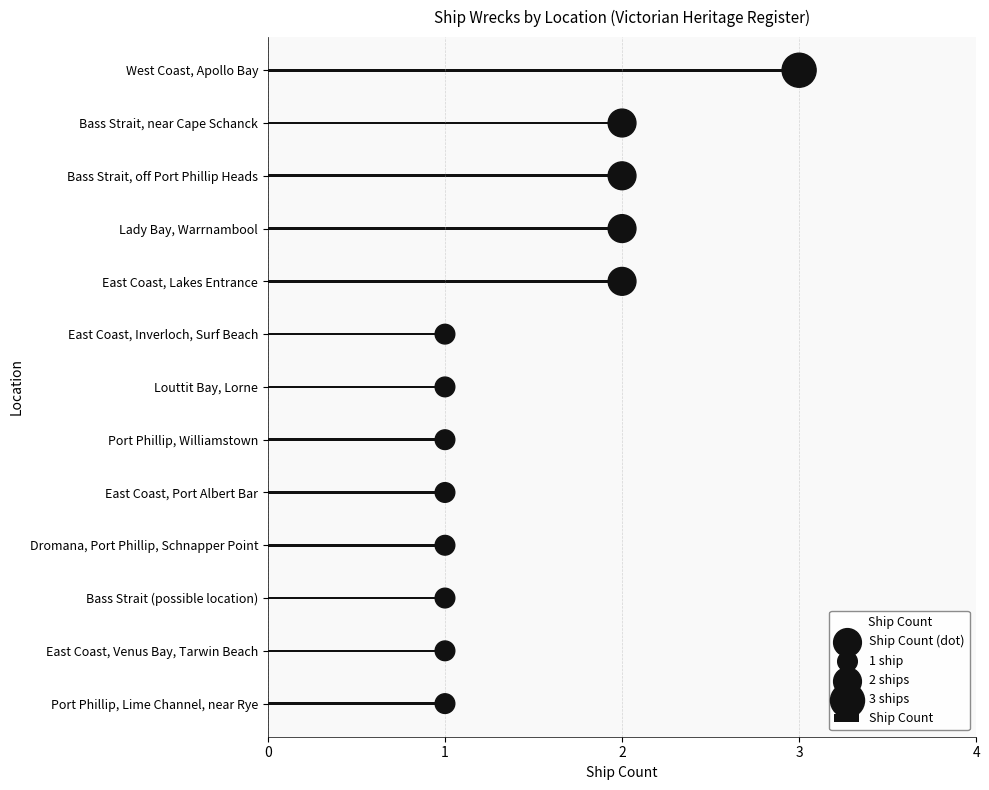

The value of Ship Count at East Coast, Venus Bay, Tarwin Beach is 2. True or false?

False